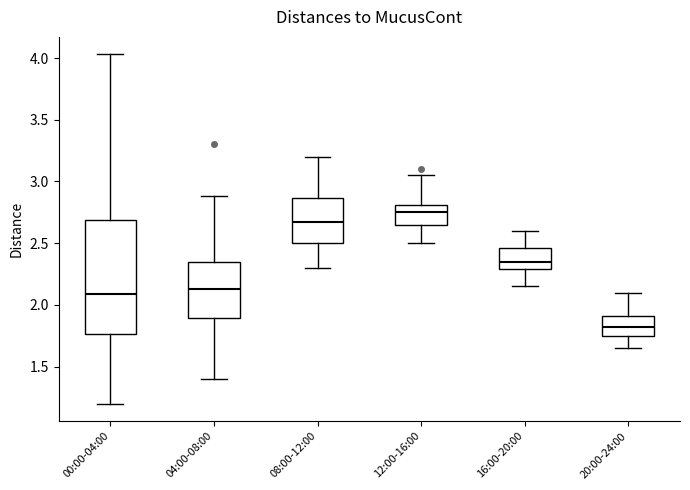

Where does the upper whisker of the box for 04:00-08:00 end on the y-axis? The values are not printed on the chart, so give them approximately, as read against the axis.

2.90